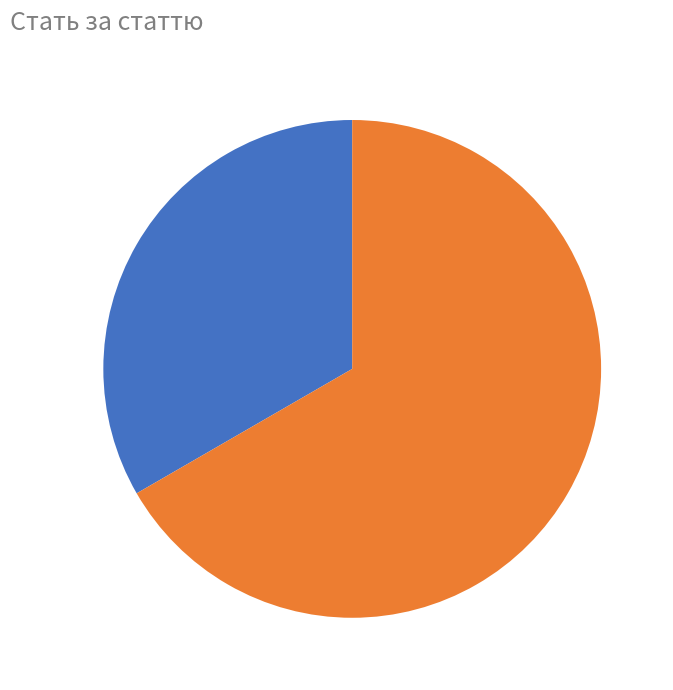

Is there a majority slice in this chart?

Yes